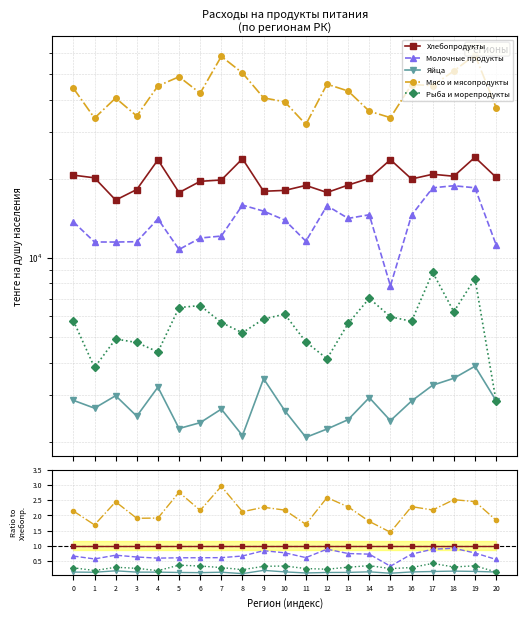

The value of Рыба и морепродукты at 15 is 0.1. True or false?

False